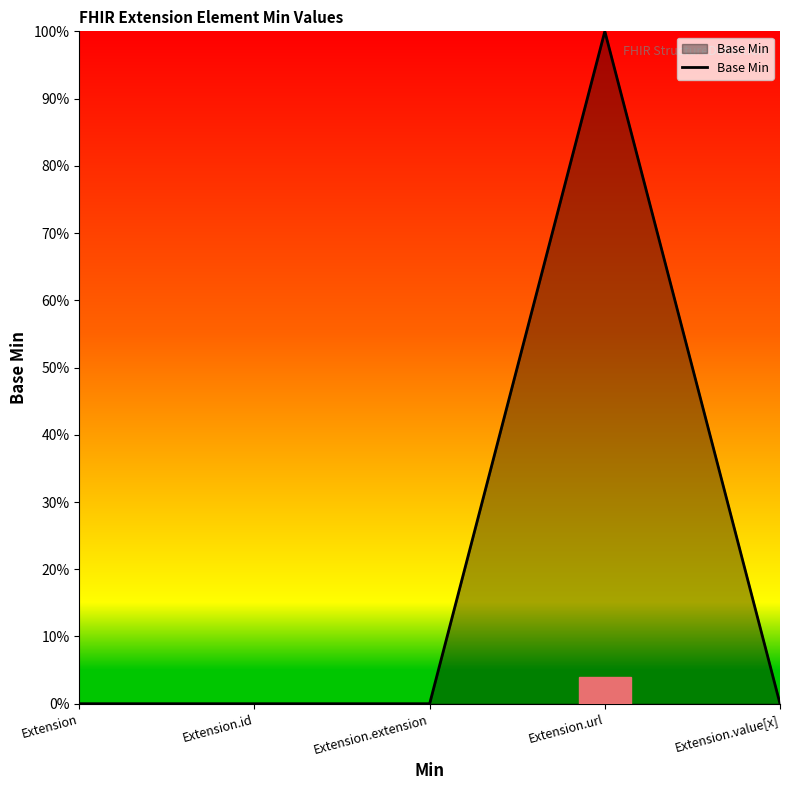

Reading left to right, list all the values displayed in this chart.

0	0	0	1	0